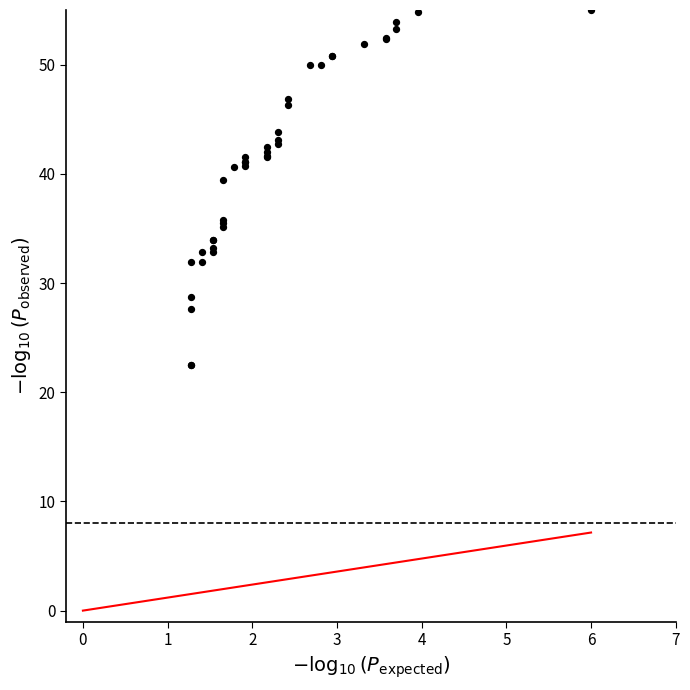

What Y value in the scatter plot is closest to 38?

39.5